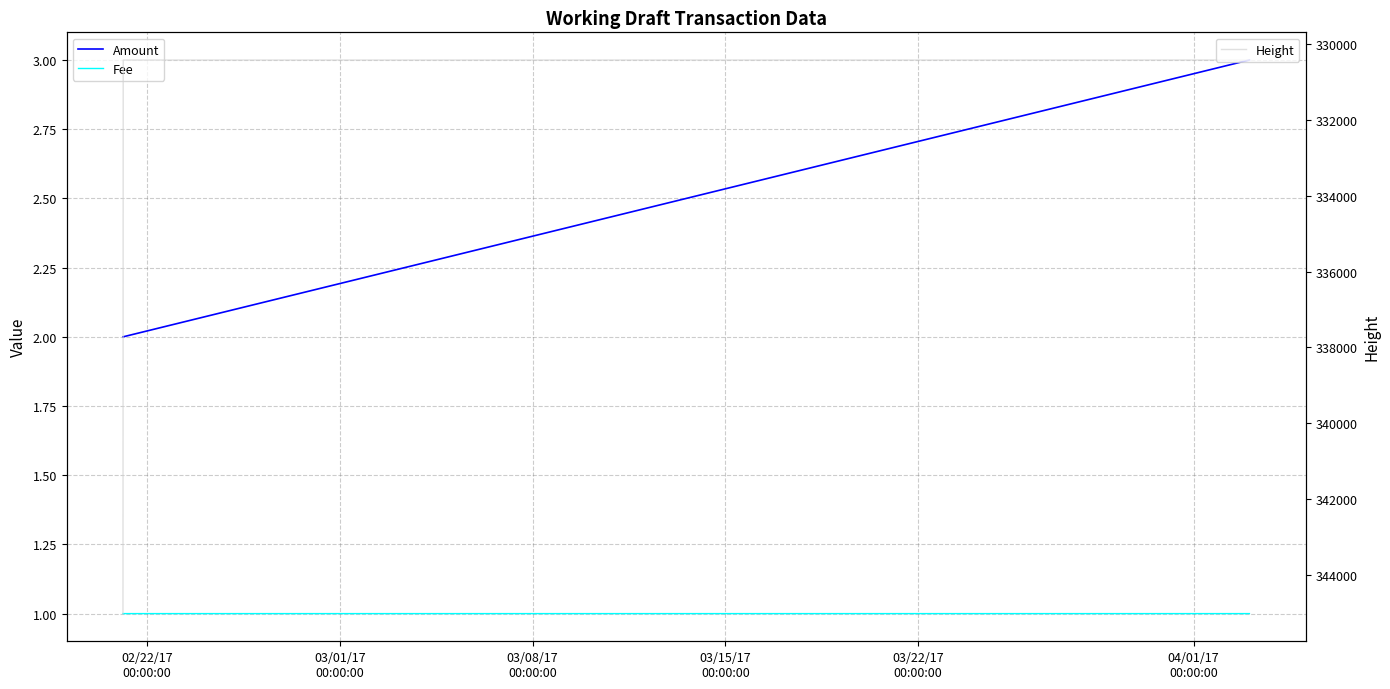

How many series are shown in this chart?

3